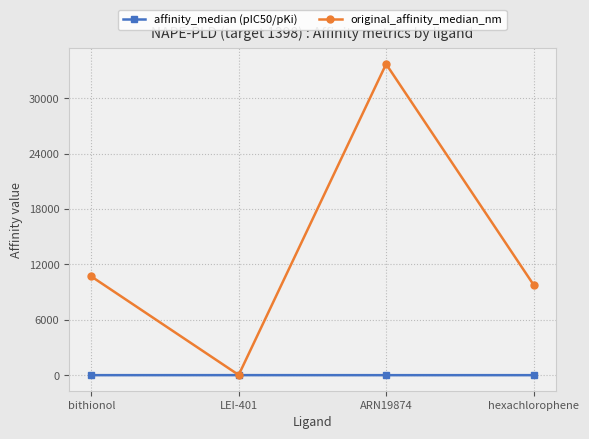

How many lines are shown in the chart?

2